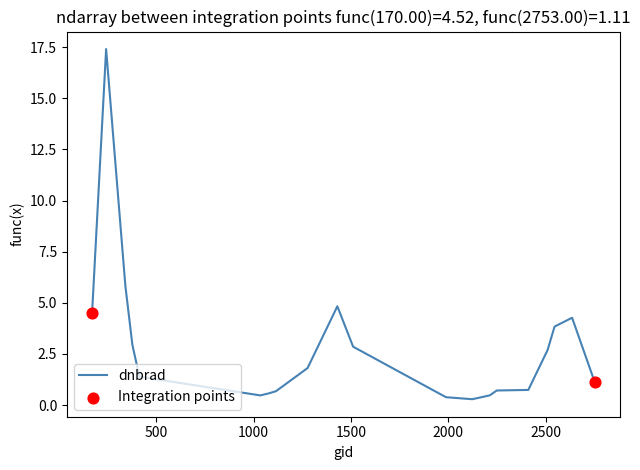

What is the maximum value shown in the chart?

17.4